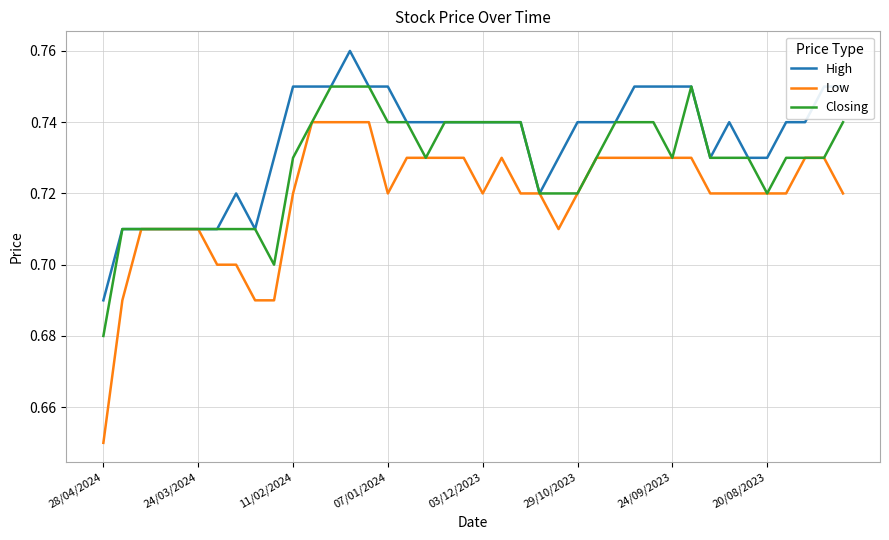

What are all the series names shown in the legend?

High, Low, Closing